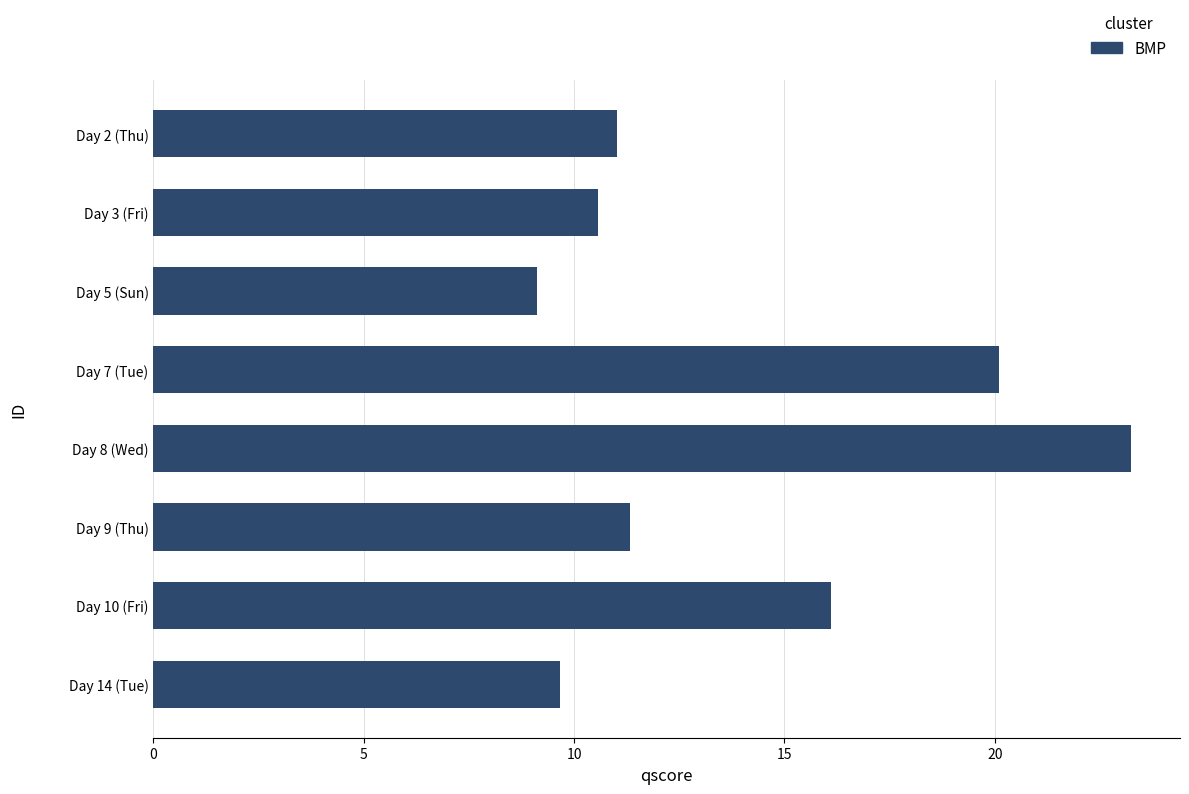

Approximately how many times larger is the value at Day 9 (Thu) compared to Day 14 (Tue)?

1.2